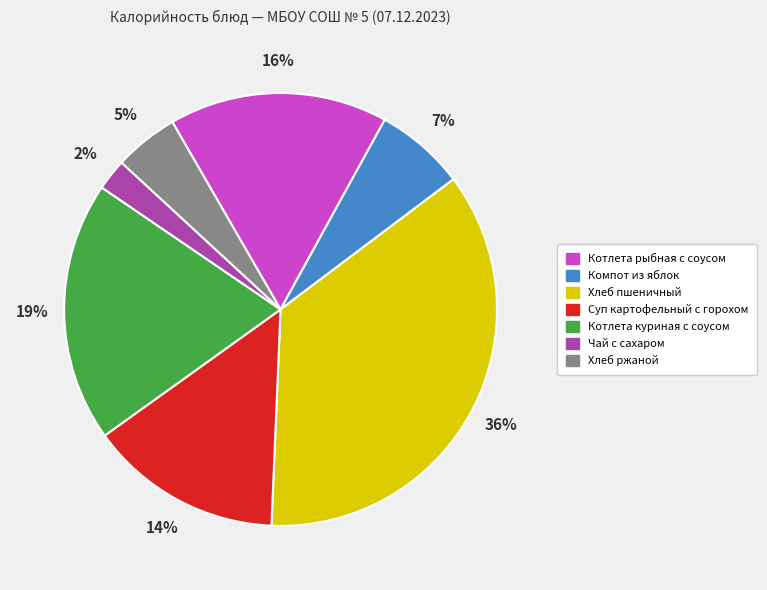

To the nearest percent, what is the combined percentage of Компот из яблок and Суп картофельный с горохом?

21%